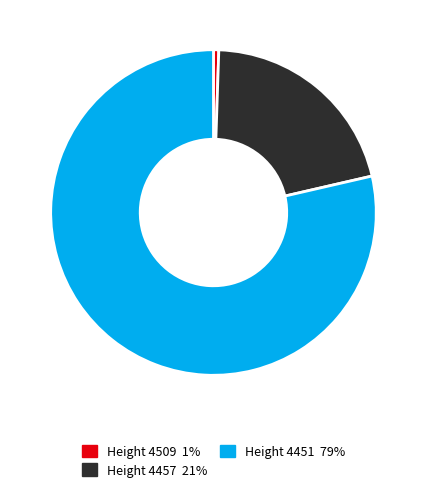

Is there a majority slice in this chart?

Yes